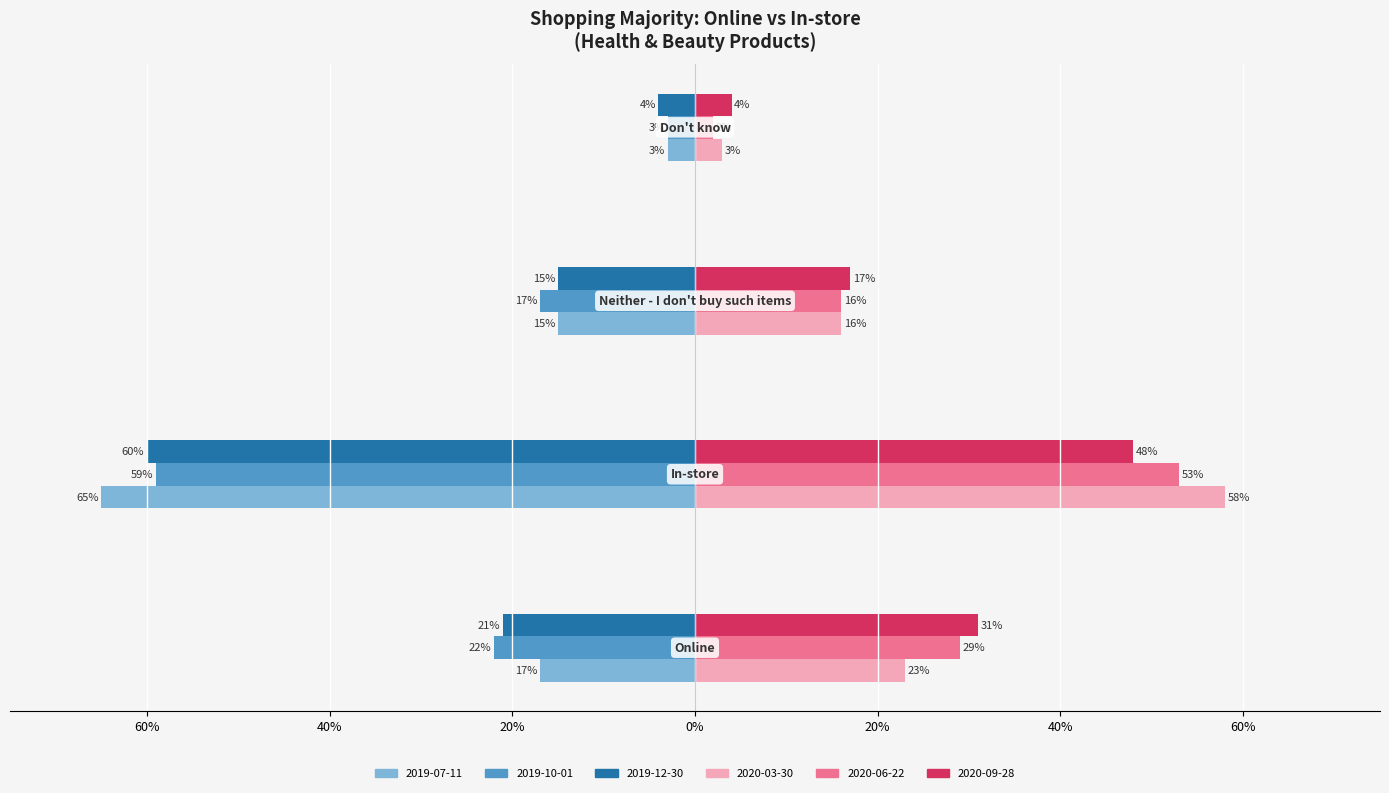

What is the difference between the maximum and minimum values in the 2019-10-01 series?

0.6